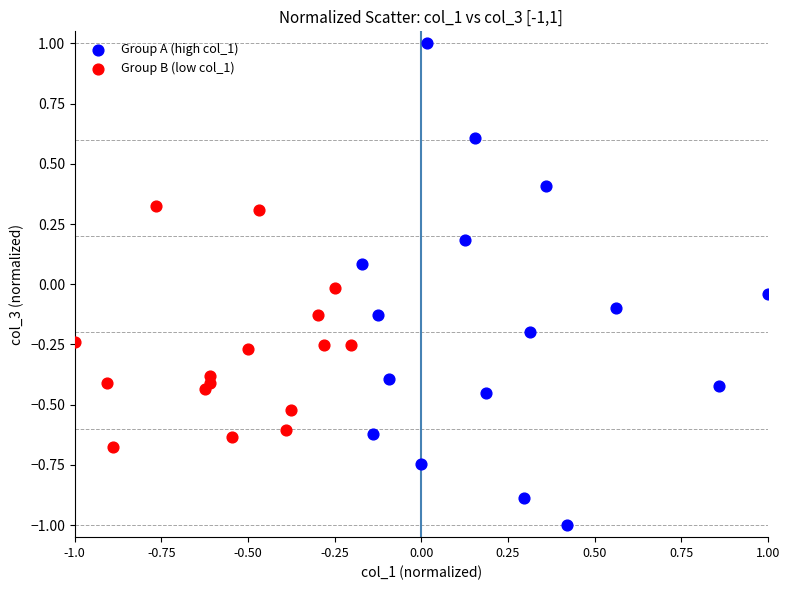

Which series contains the highest Y value?

Group A (high col_1)